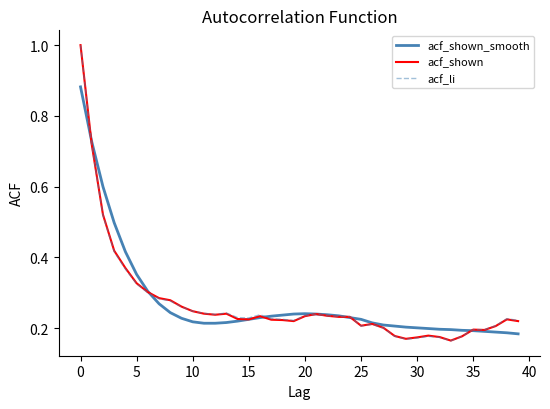

What is the greatest value displayed?

1.0